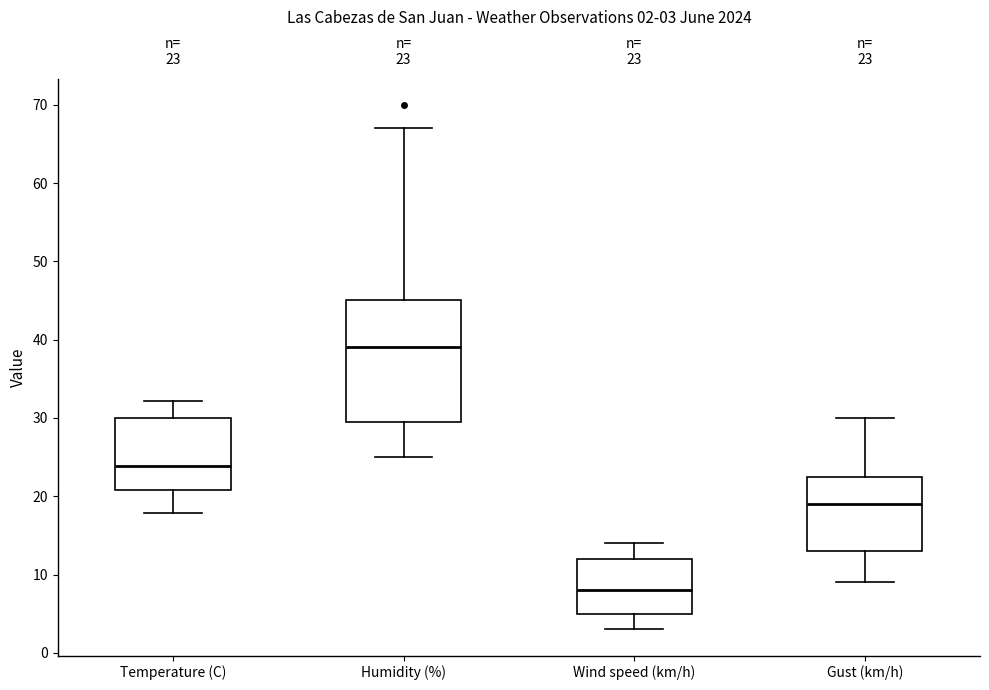

Comparing the boxes themselves (not the whiskers), which one is the tallest?

Humidity (%)